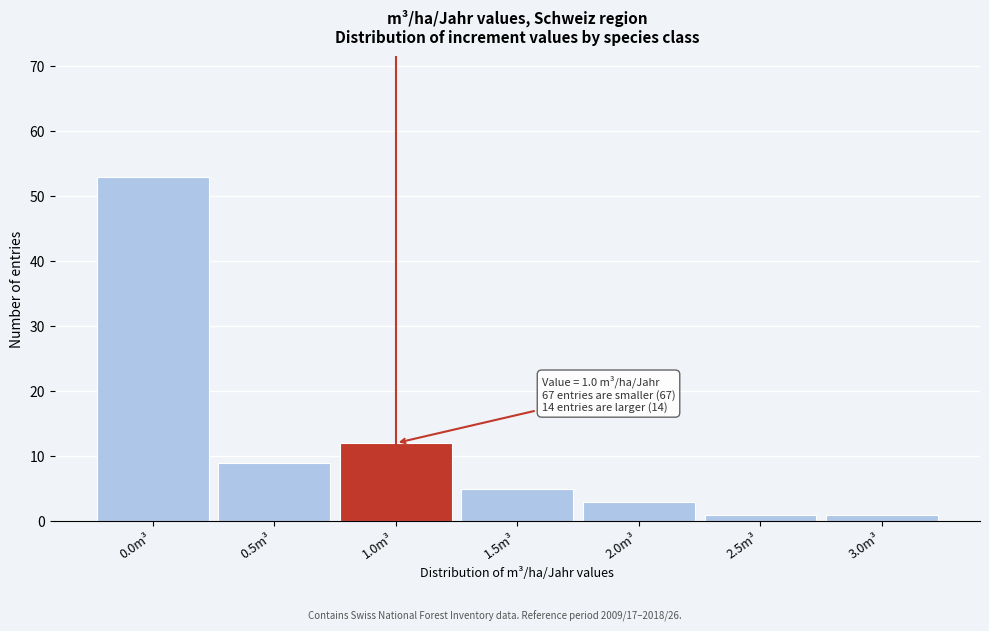

Over which range of the x-axis is the bar tallest?

-0.25 to 0.25